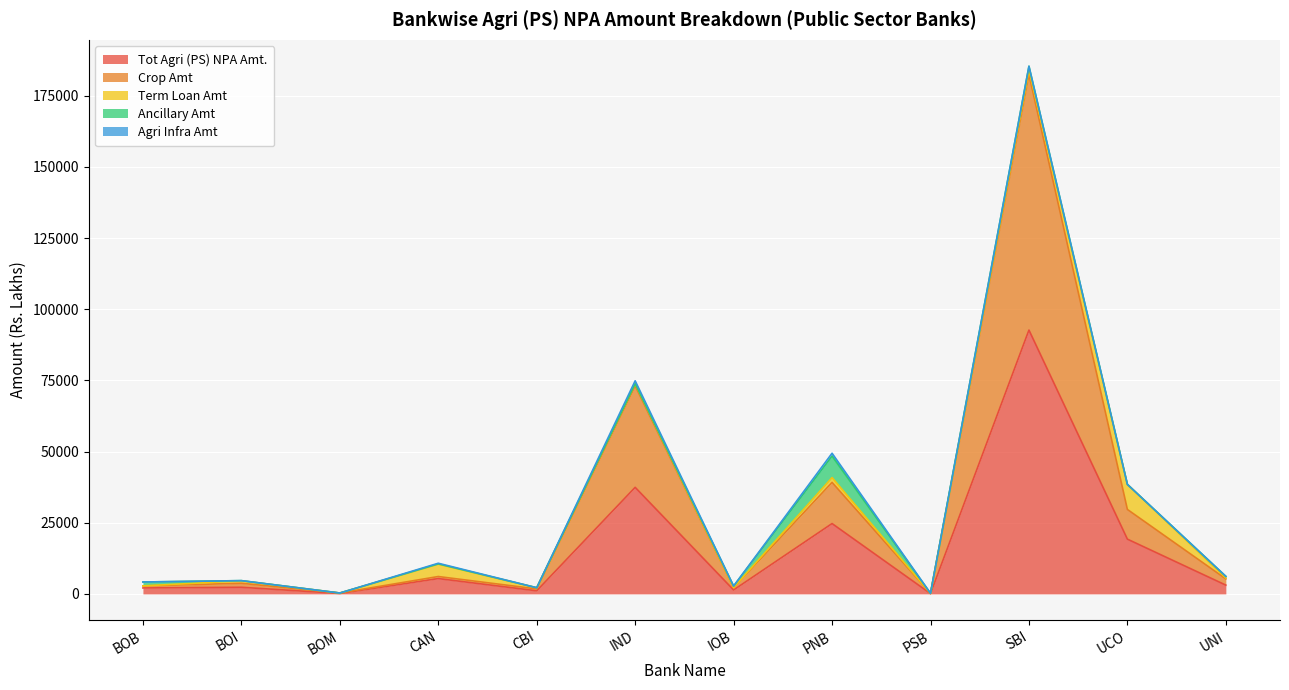

Is it true that Crop Amt equals 1136.1 at IOB?

False